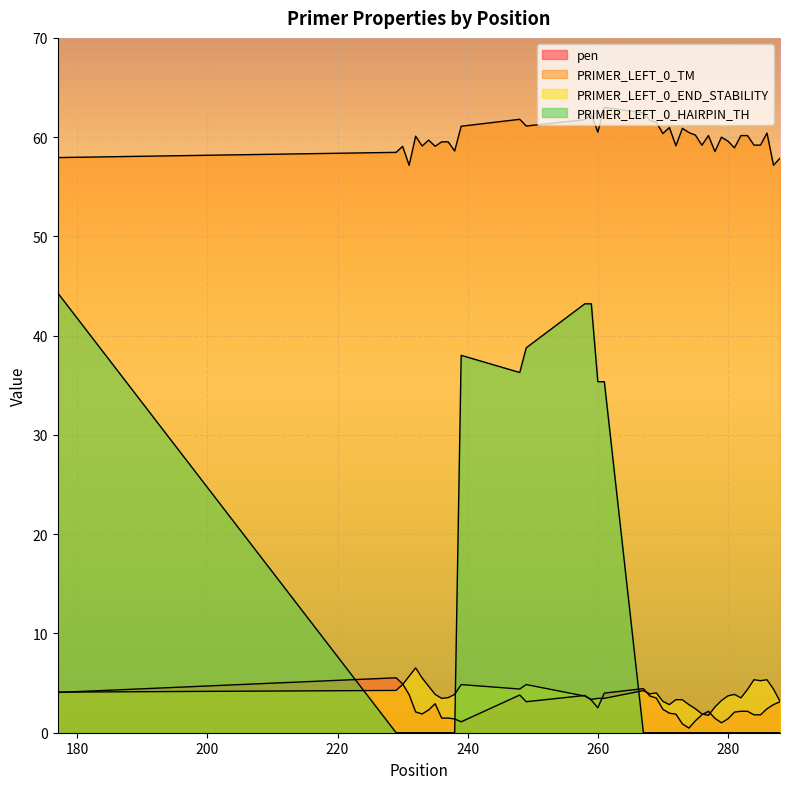

At which category does PRIMER_LEFT_0_TM reach its first local valley?

231